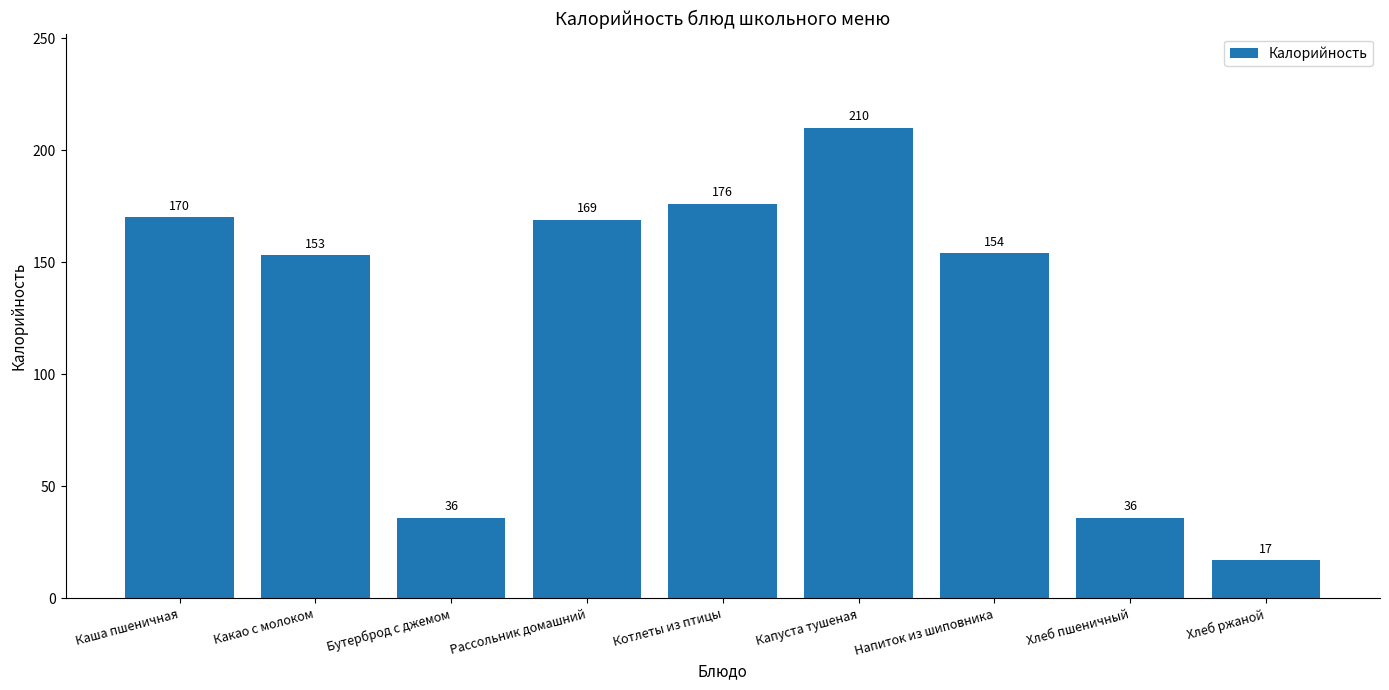

Does the chart contain any negative values?

No